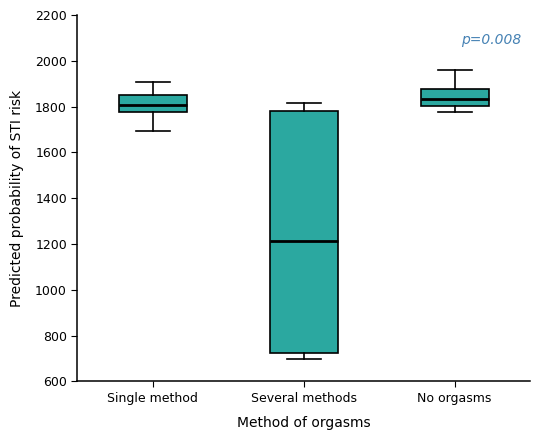

Reading left to right, transcribe this box plot: for each box, give where its median line is, the range the box spans, and where its two whiskers end, as read against the y-axis. The values are not printed on the chart, so give them approximately, as read against the axis.

Single method: median 1800, box 1780 to 1860, whiskers 1700 to 1900
Several methods: median 1220, box 720 to 1780, whiskers 700 to 1820
No orgasms: median 1840, box 1800 to 1880, whiskers 1780 to 1960